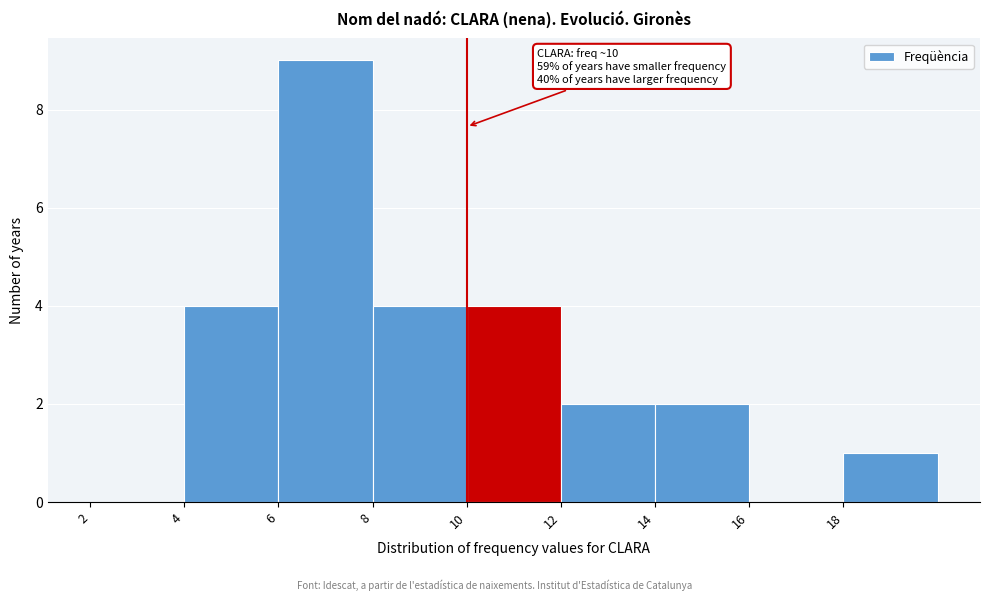

Over which range of the x-axis is the bar tallest?

6 to 8